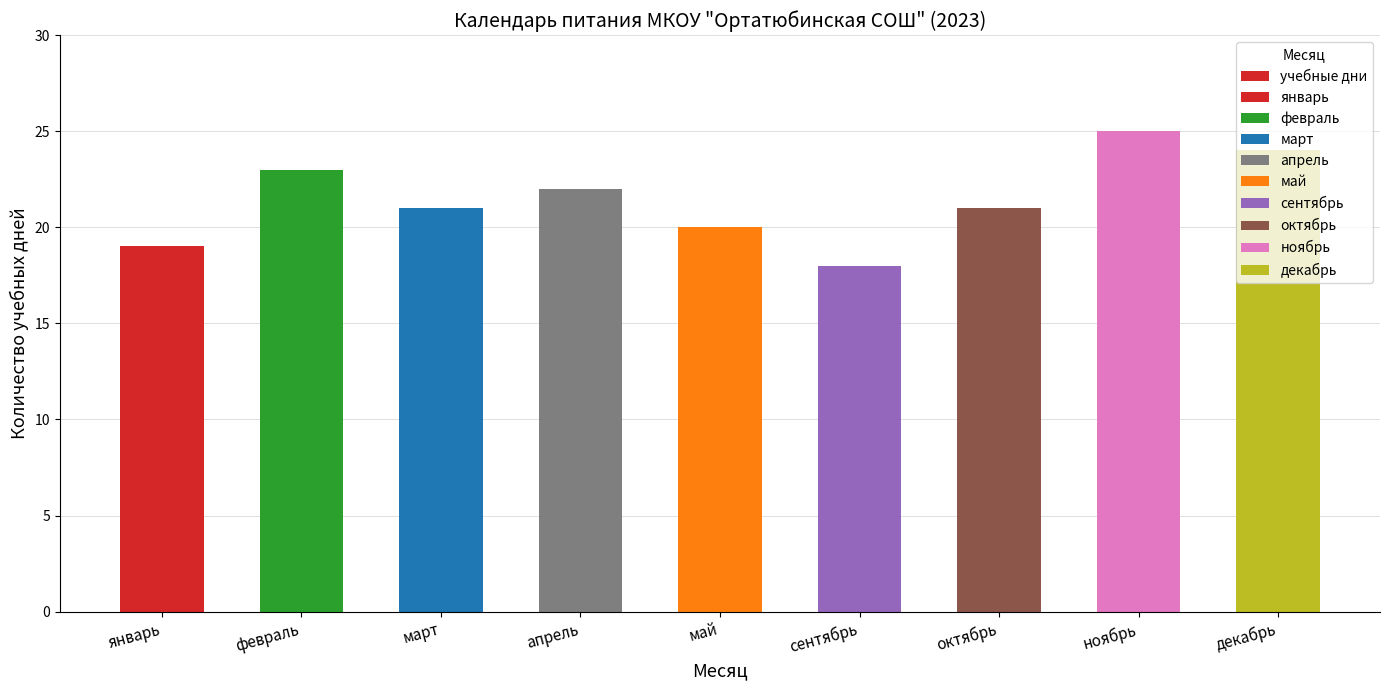

Count the values in the range 20 to 23.

5